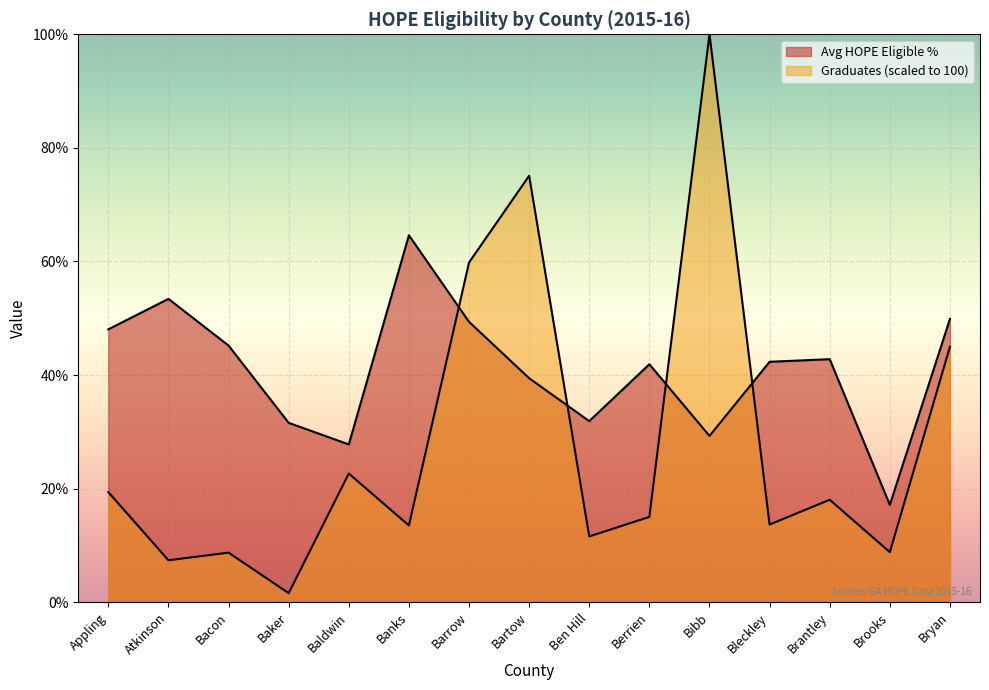

The value of Avg HOPE Eligible % at Banks is 64.6. True or false?

True